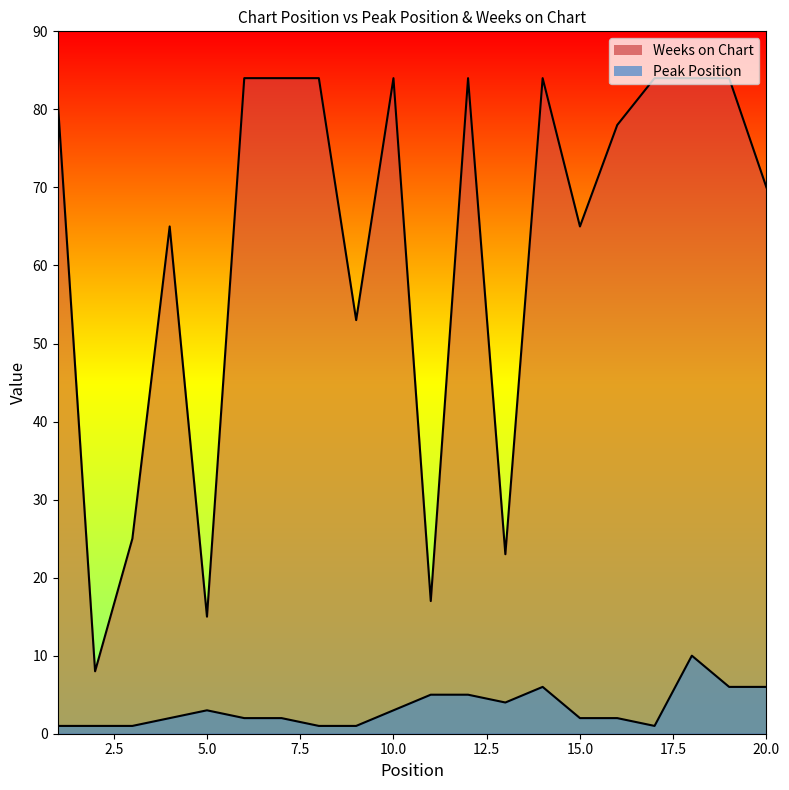

The value of Weeks on Chart at 11 is 17. True or false?

True